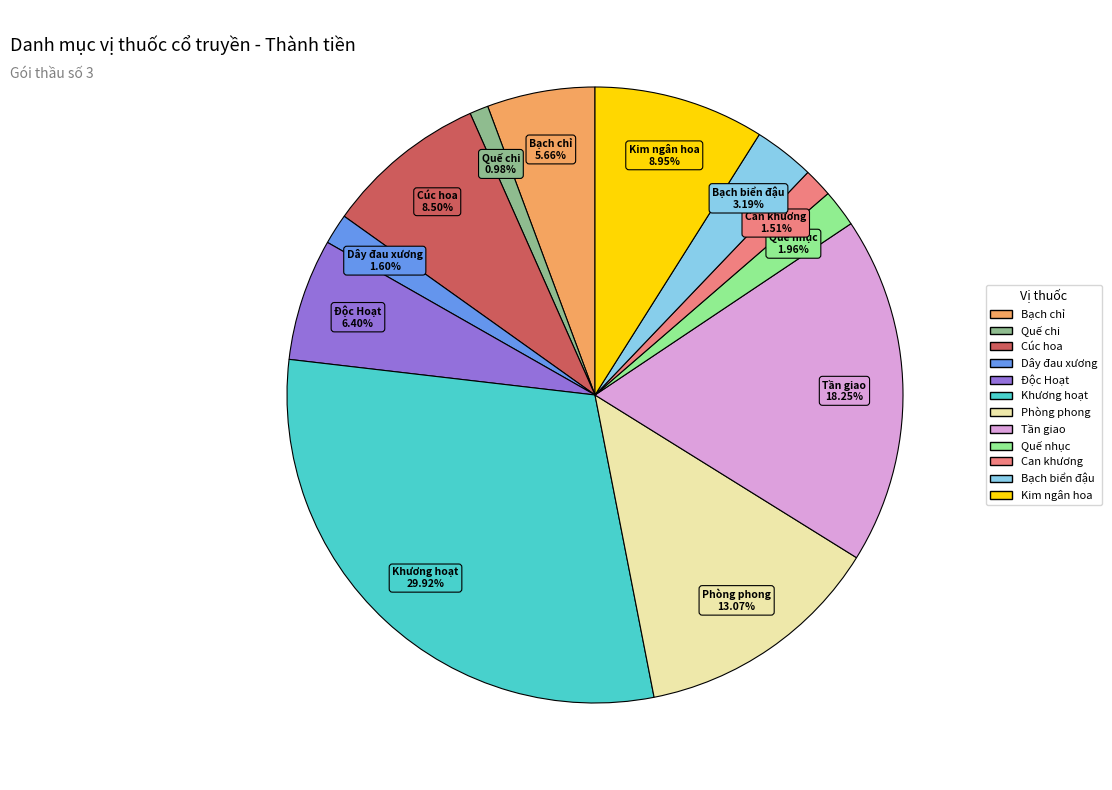

How much of the chart is everything except Quế chi?

99.0%